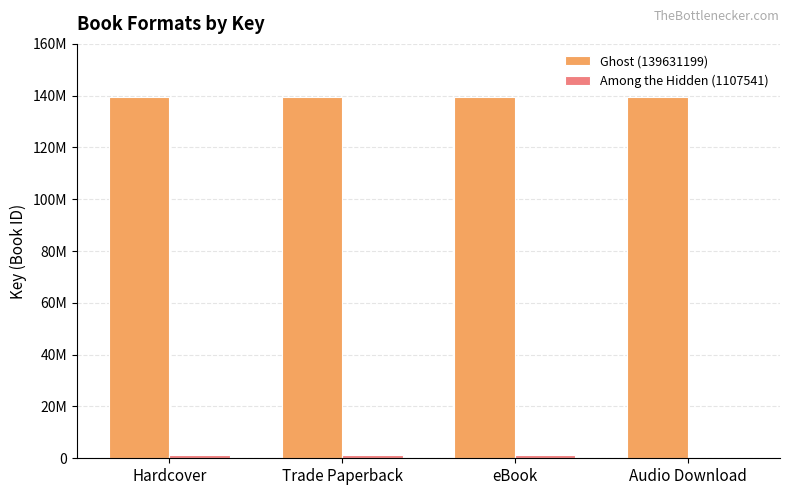

List the series in order of their peak value, lowest first.

Among the Hidden (1107541), Ghost (139631199)